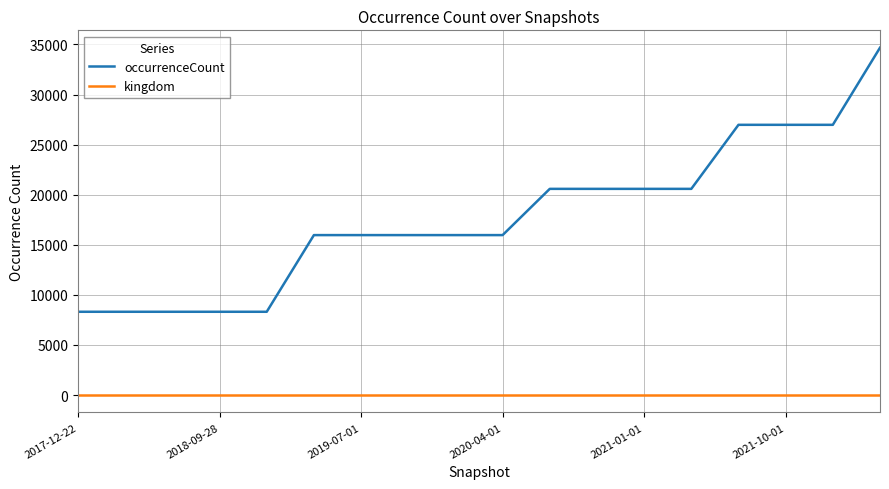

List the series in order of their peak value, highest first.

occurrenceCount, kingdom